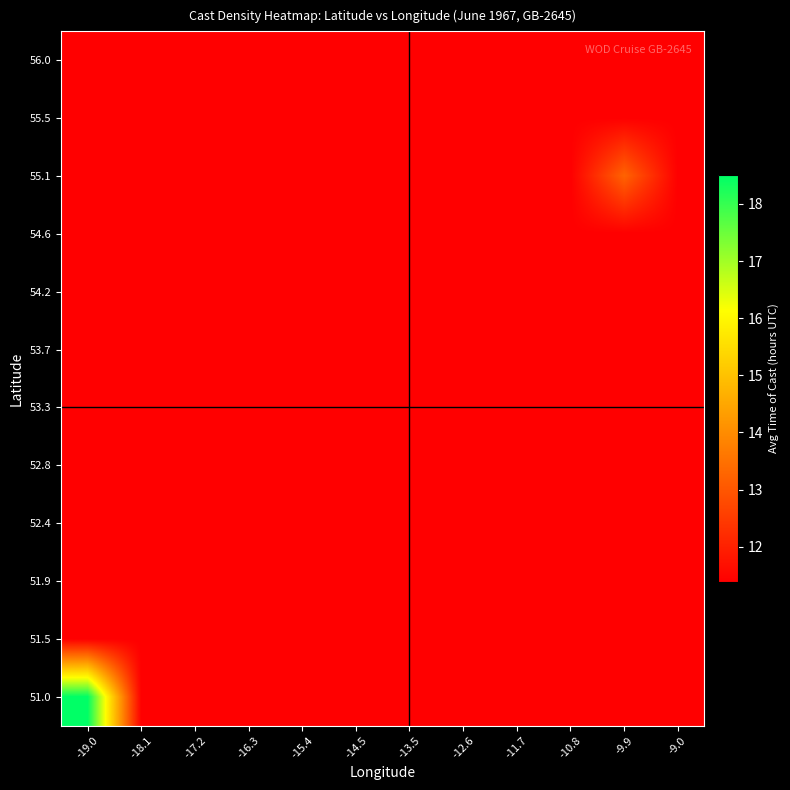

Which has a higher value, -14.5 or -19.0?

-14.5